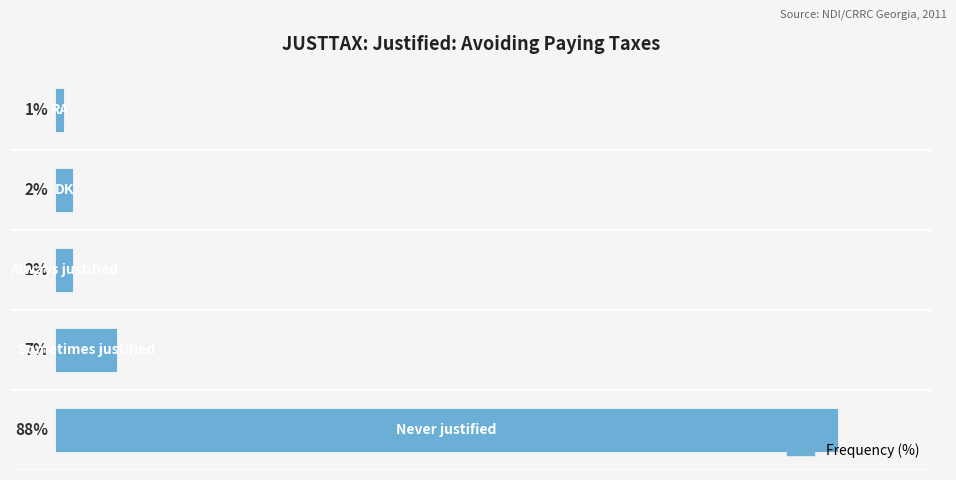

Does the chart contain any negative values?

No